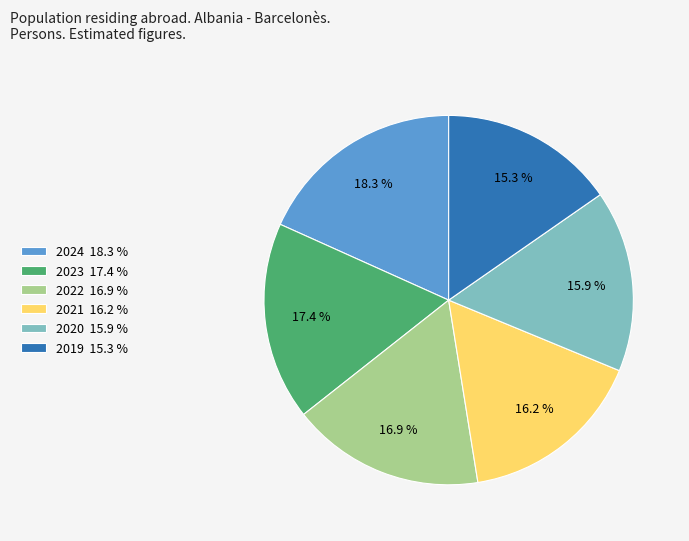

Approximately how many times larger is the value at 2021 16.2 % compared to 2024 18.3 %?

0.9